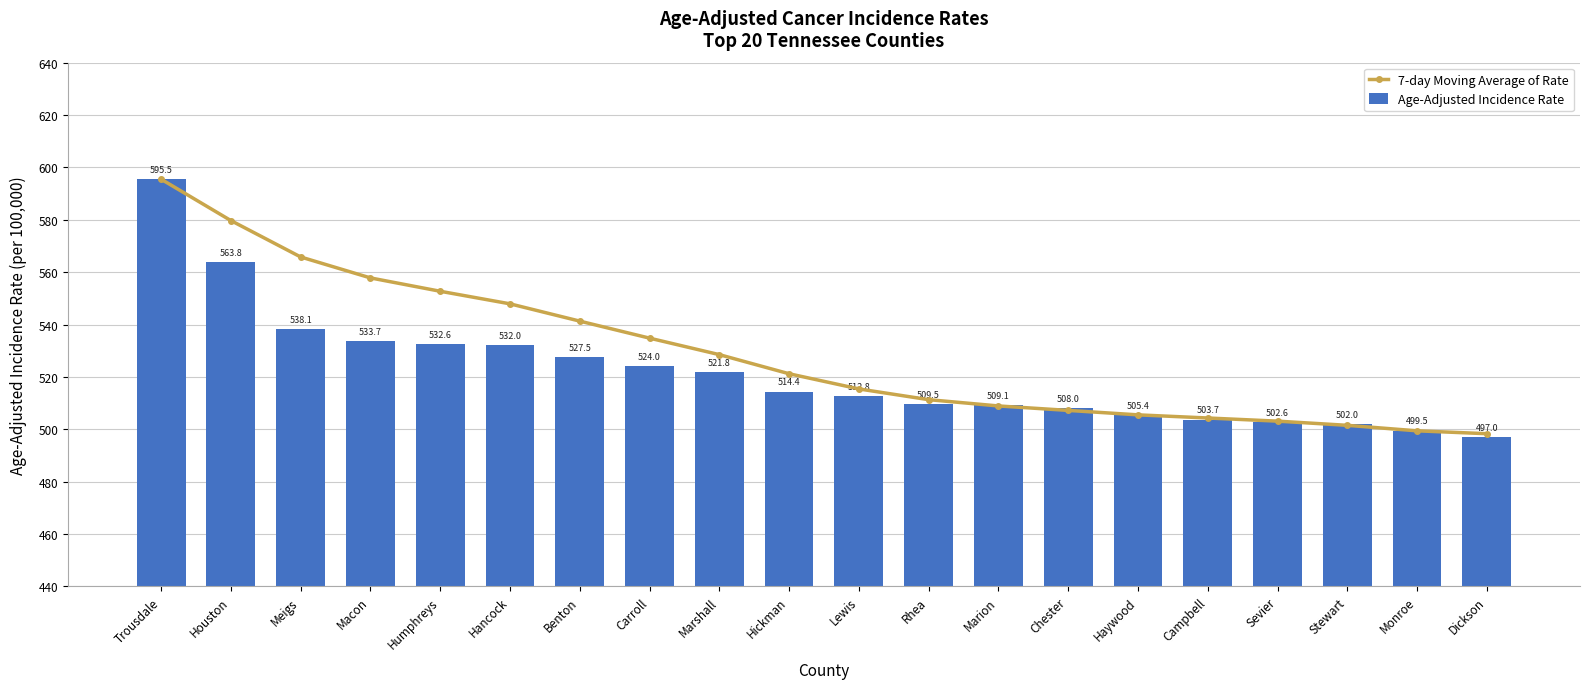

What is the value of the Age-Adjusted Incidence Rate bar at the 17th from the left?

502.6